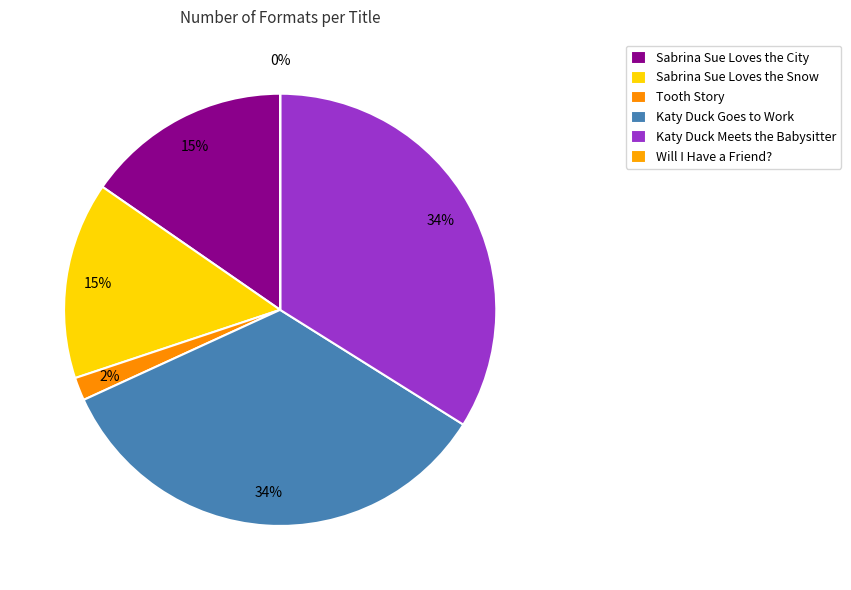

Does any single category account for the majority?

No